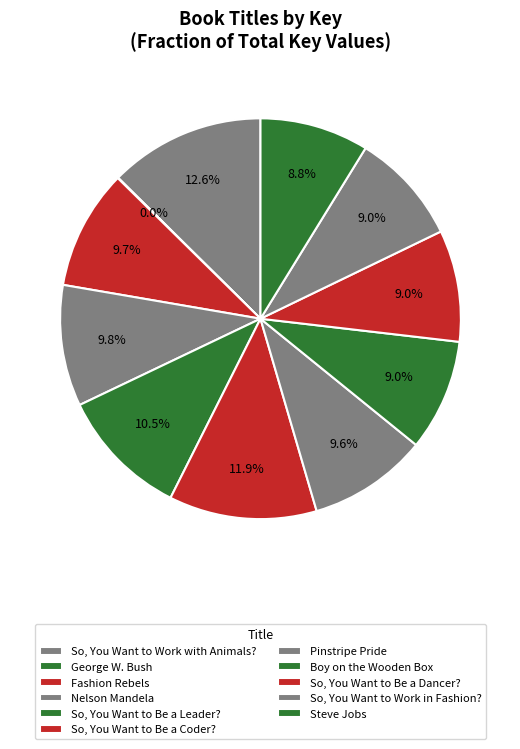

What is the change in value from Fashion Rebels to So, You Want to Work in Fashion??

-28952173